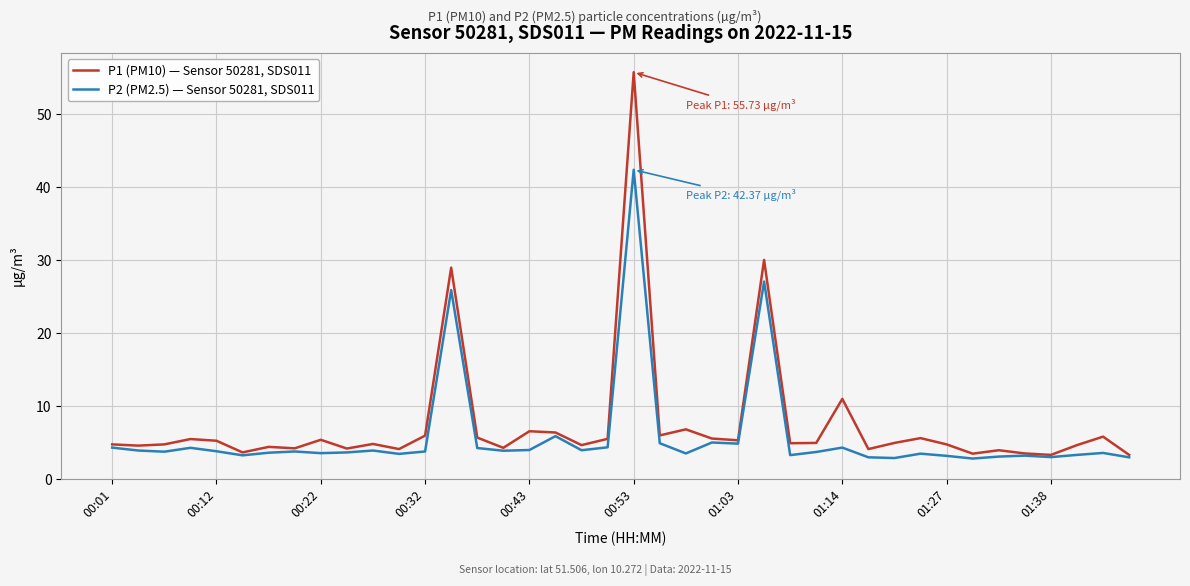

Rank the series by their maximum value, from highest to lowest.

P1 (PM10) — Sensor 50281, SDS011, P2 (PM2.5) — Sensor 50281, SDS011